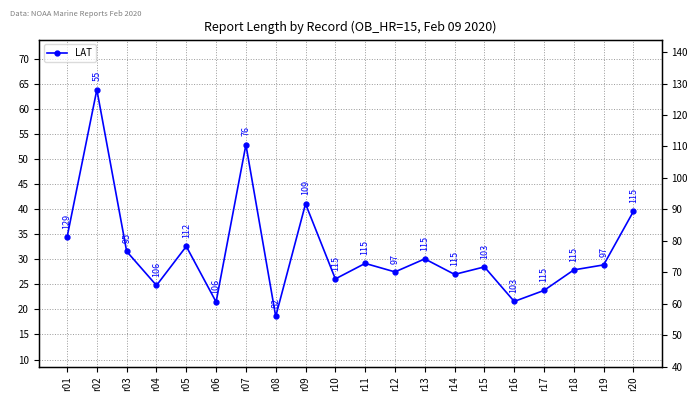

Reading right to left, what are all the values shown in this chart?

r20=39.6	r19=28.9	r18=27.9	r17=23.8	r16=21.6	r15=28.5	r14=27.0	r13=30.1	r12=27.5	r11=29.2	r10=26.1	r09=41.1	r08=18.6	r07=52.9	r06=21.5	r05=32.6	r04=24.8	r03=31.6	r02=63.9	r01=34.4